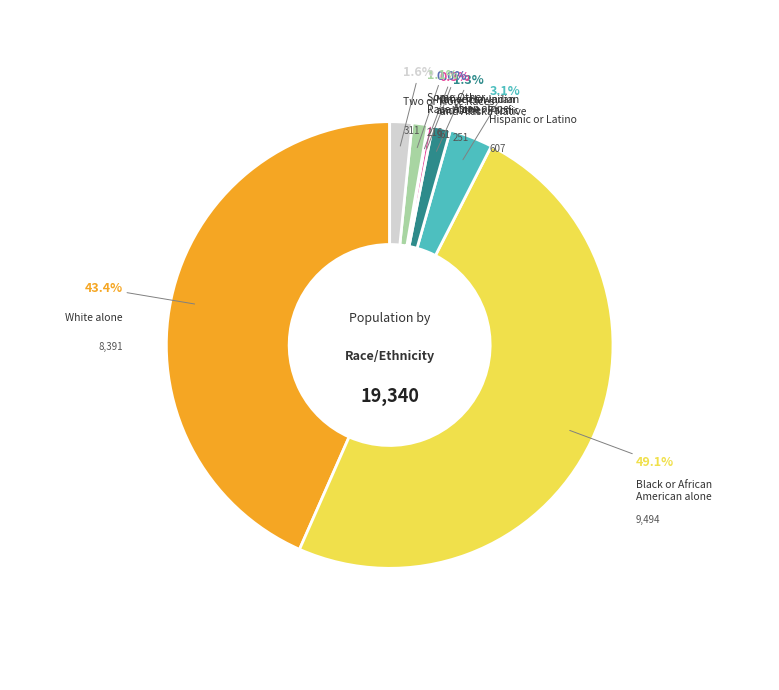

Do Some Other Race alone and Two or More Races together represent more than half of the pie?

No